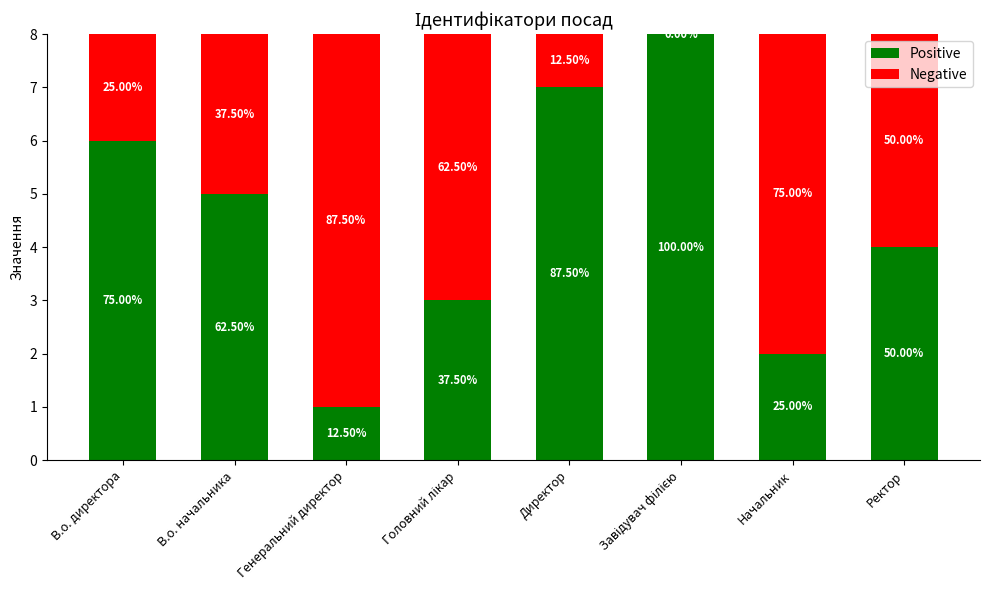

True or false: Positive has a value of 8 at Завідувач філією.

True